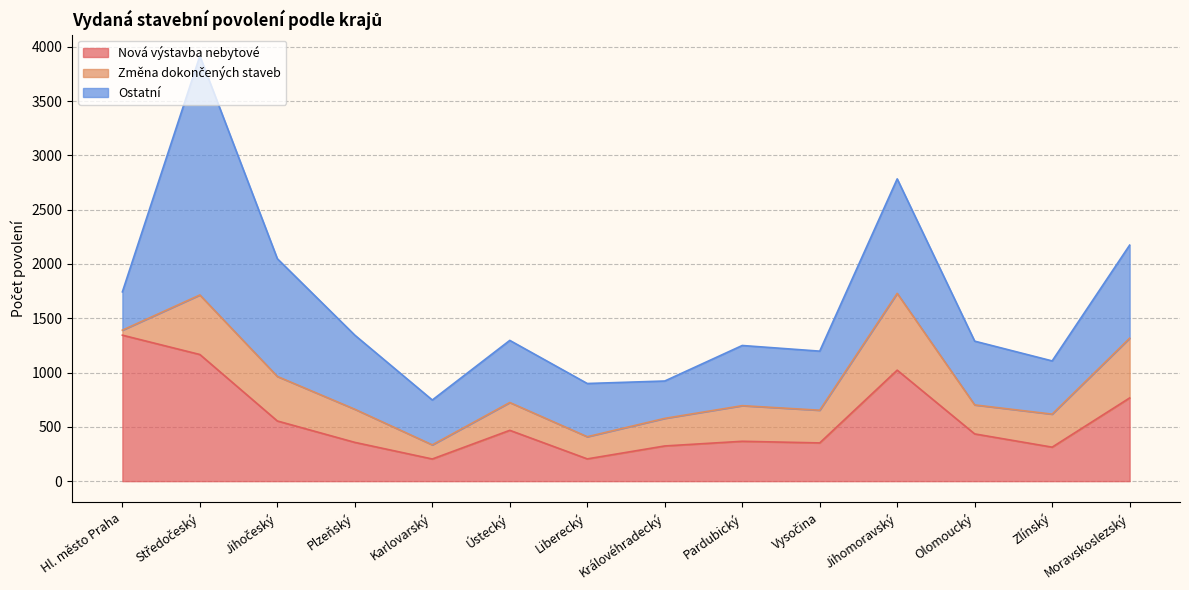

What position from the right is Plzeňský?

11